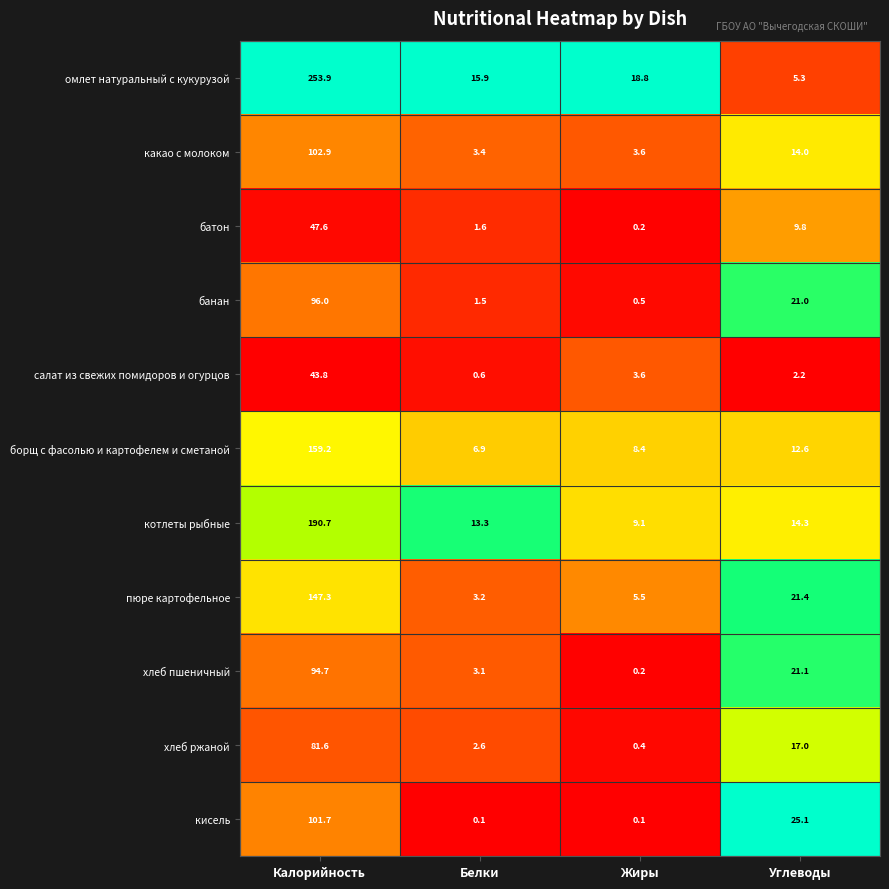

Which series has the largest total across all categories?

омлет натуральный с кукурузой